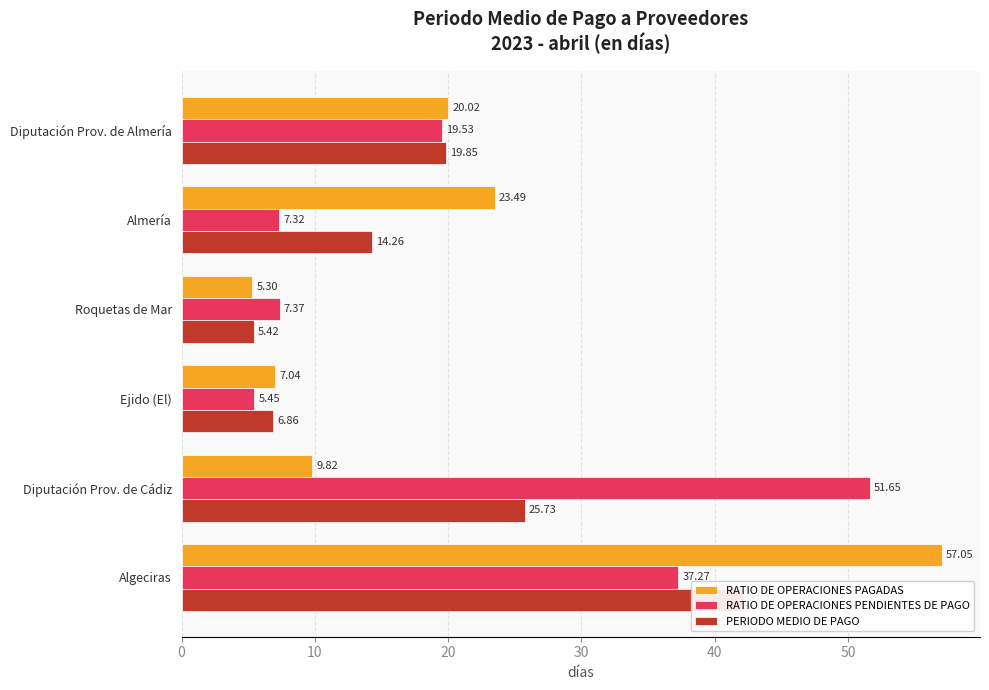

Reading left to right, what are all the values shown in this chart?

RATIO DE OPERACIONES PAGADAS: 20.0	23.5	5.3	7.0	9.8	57.0
RATIO DE OPERACIONES PENDIENTES DE PAGO: 19.5	7.3	7.4	5.5	51.6	37.3
PERIODO MEDIO DE PAGO: 19.9	14.3	5.4	6.9	25.7	42.2